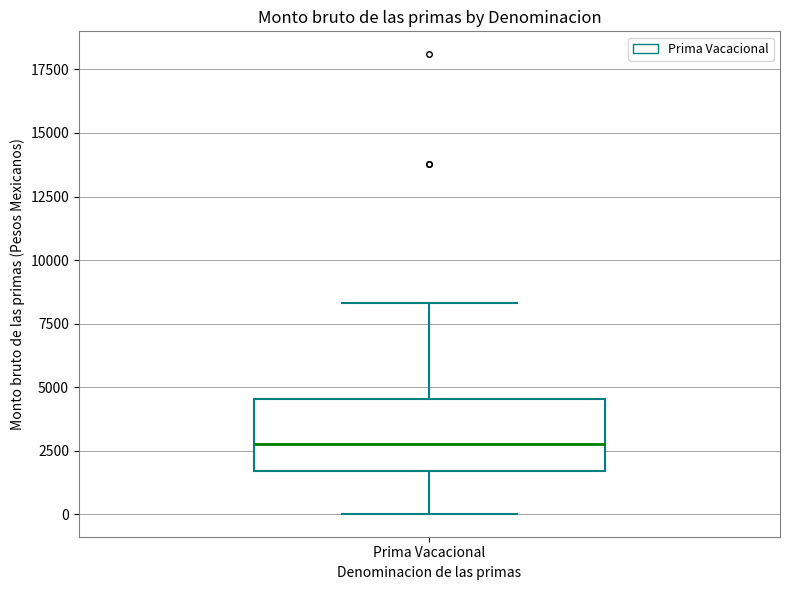

Transcribe this box plot: give where the median line is, the range the box spans, and where the two whiskers end, as read against the y-axis. The values are not printed on the chart, so give them approximately, as read against the axis.

median 3000, box 1500 to 4500, whiskers 0 to 8500